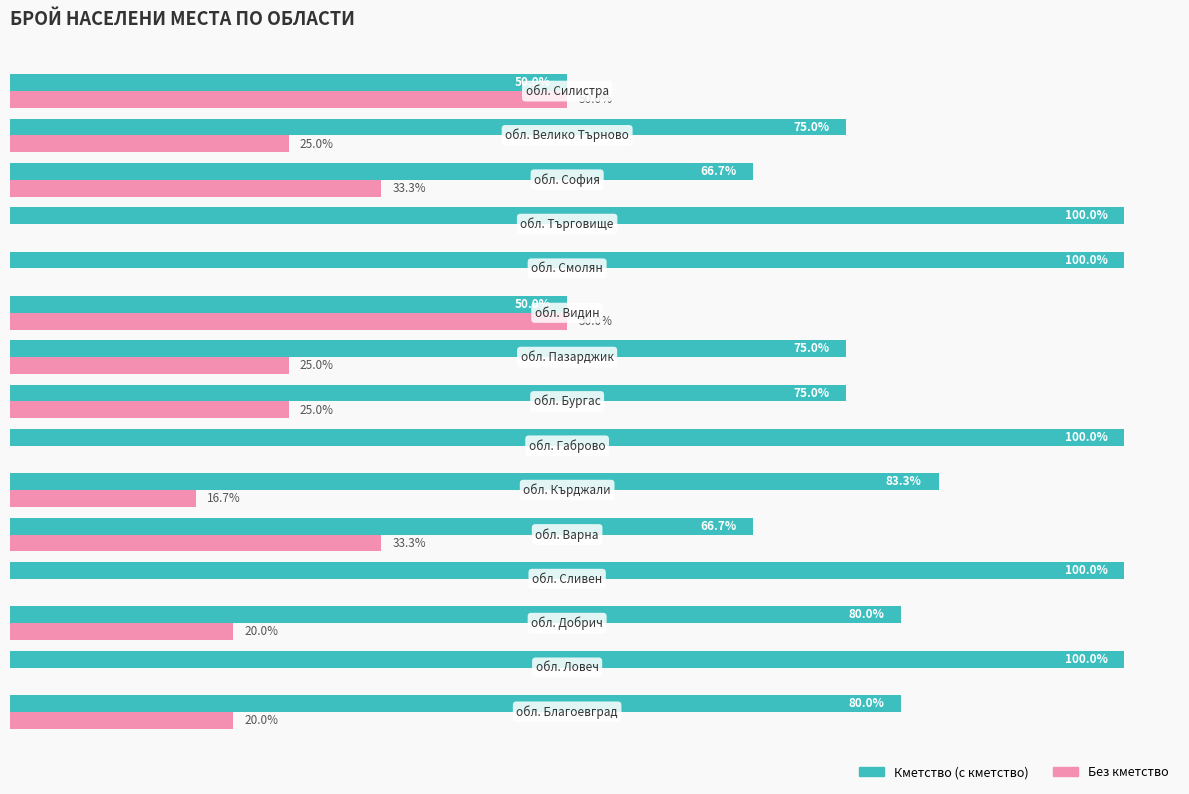

Reading left to right, extract all data points from this chart.

Кметство (с кметство): 80.0	100.0	80.0	100.0	66.7	83.3	100.0	75.0	75.0	50.0	100.0	100.0	66.7	75.0	50.0
Без кметство: 20.0	0.0	20.0	0.0	33.3	16.7	0.0	25.0	25.0	50.0	0.0	0.0	33.3	25.0	50.0